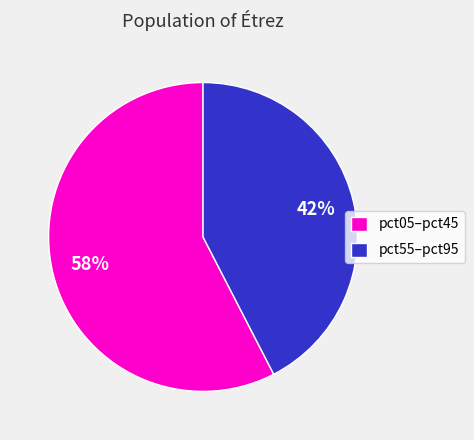

To the nearest percent, what is the average slice percentage?

50%